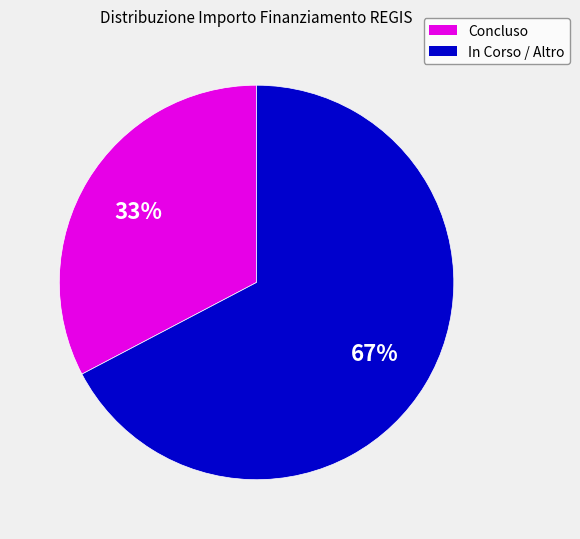

To the nearest percent, what percentage of the pie is Concluso?

33%